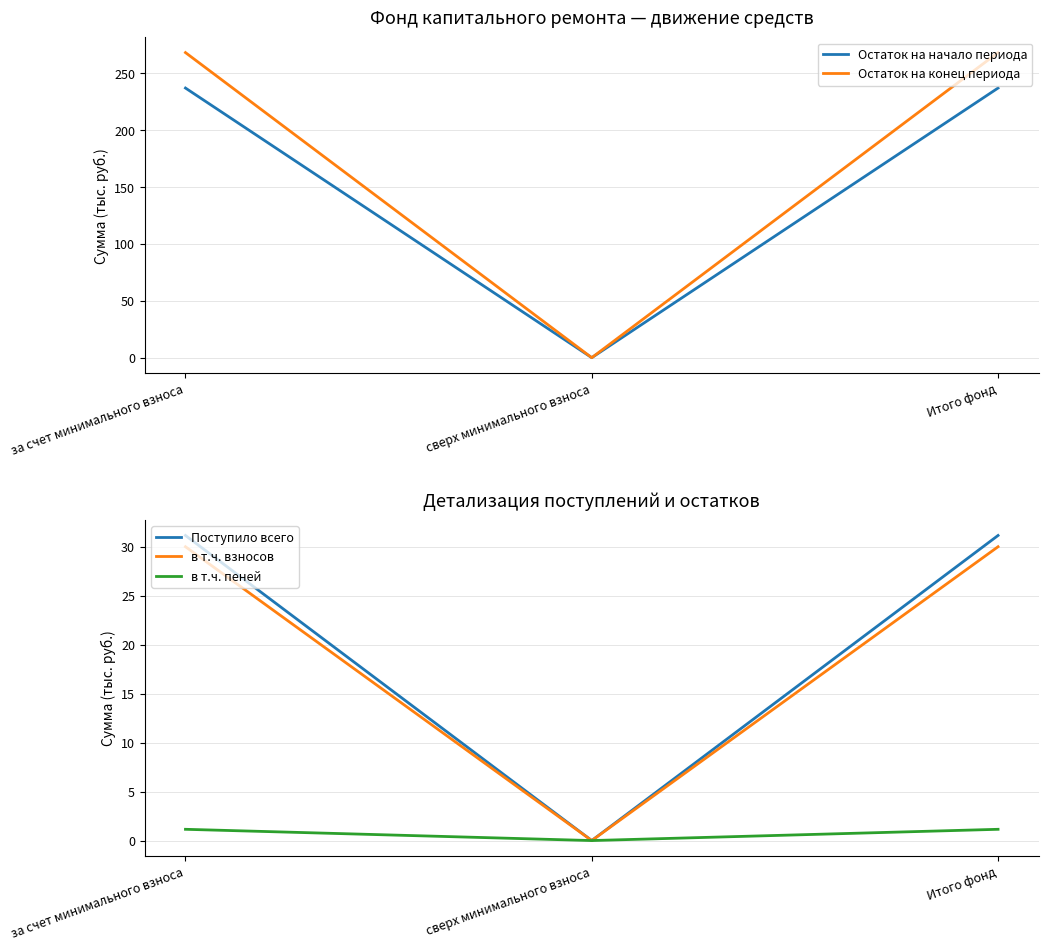

The value of Поступило всего at Итого фонд is 31.2. True or false?

True